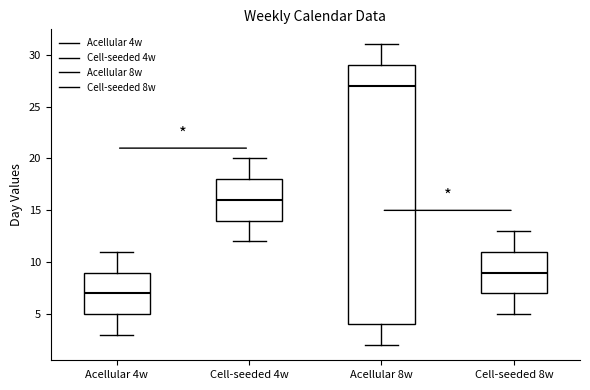

Where does the upper whisker of the box for Acellular 4w end on the y-axis? The values are not printed on the chart, so give them approximately, as read against the axis.

11